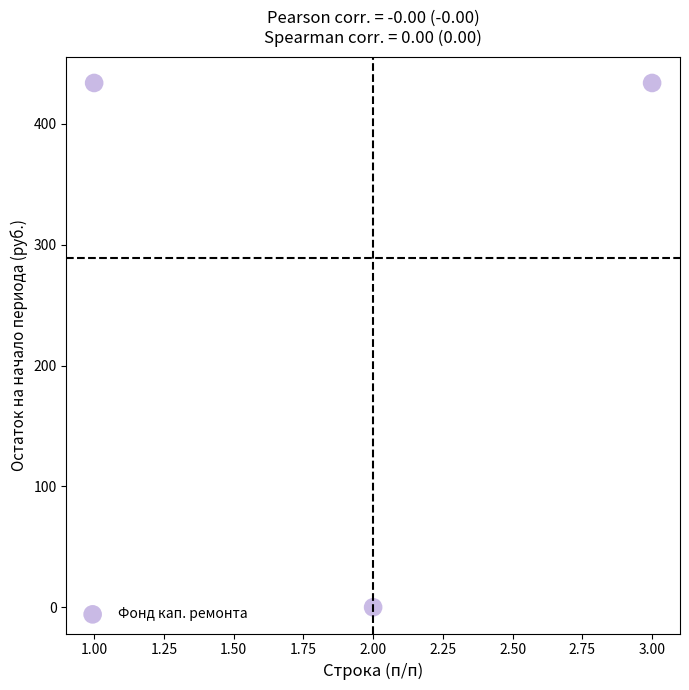

What is the average Y value?

289.3